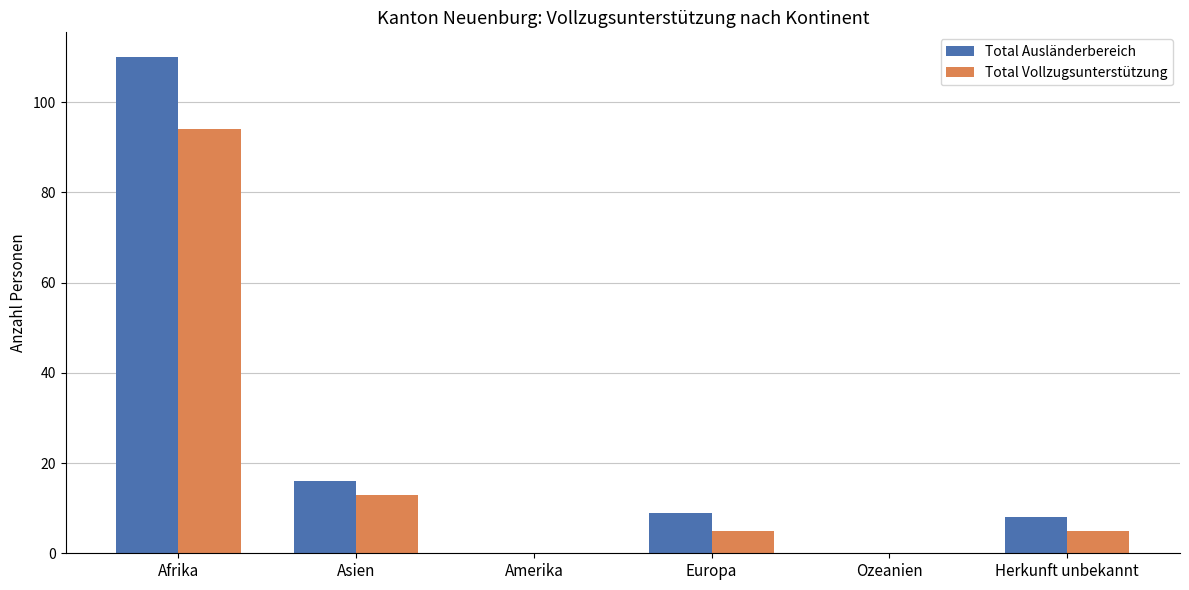

What is the total value across all series at Afrika?

204